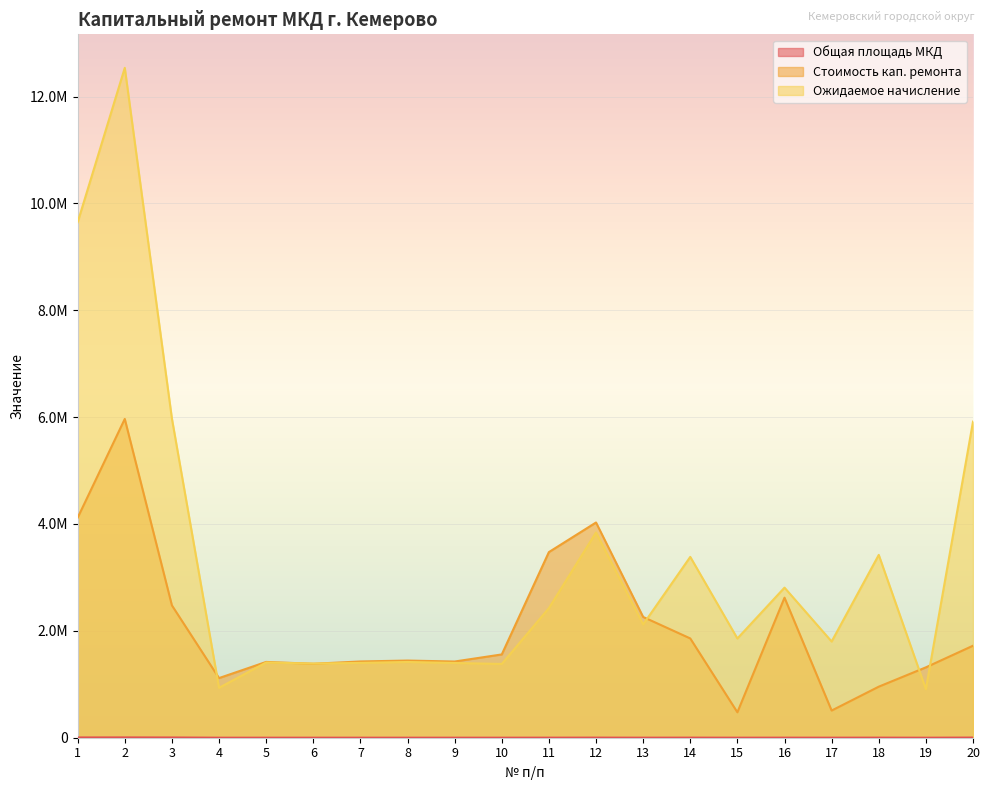

How many data points in Стоимость кап. ремонта are above 1558709?

10